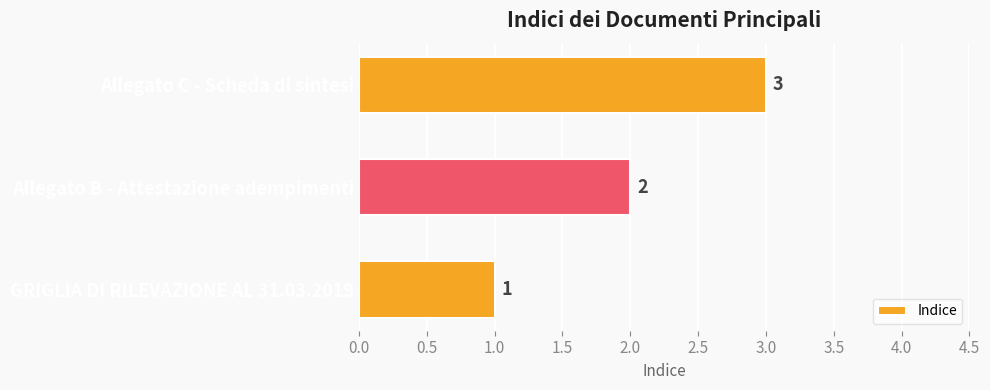

Which has a higher value, Allegato C - Scheda di sintesi or GRIGLIA DI RILEVAZIONE AL 31.03.2019?

Allegato C - Scheda di sintesi